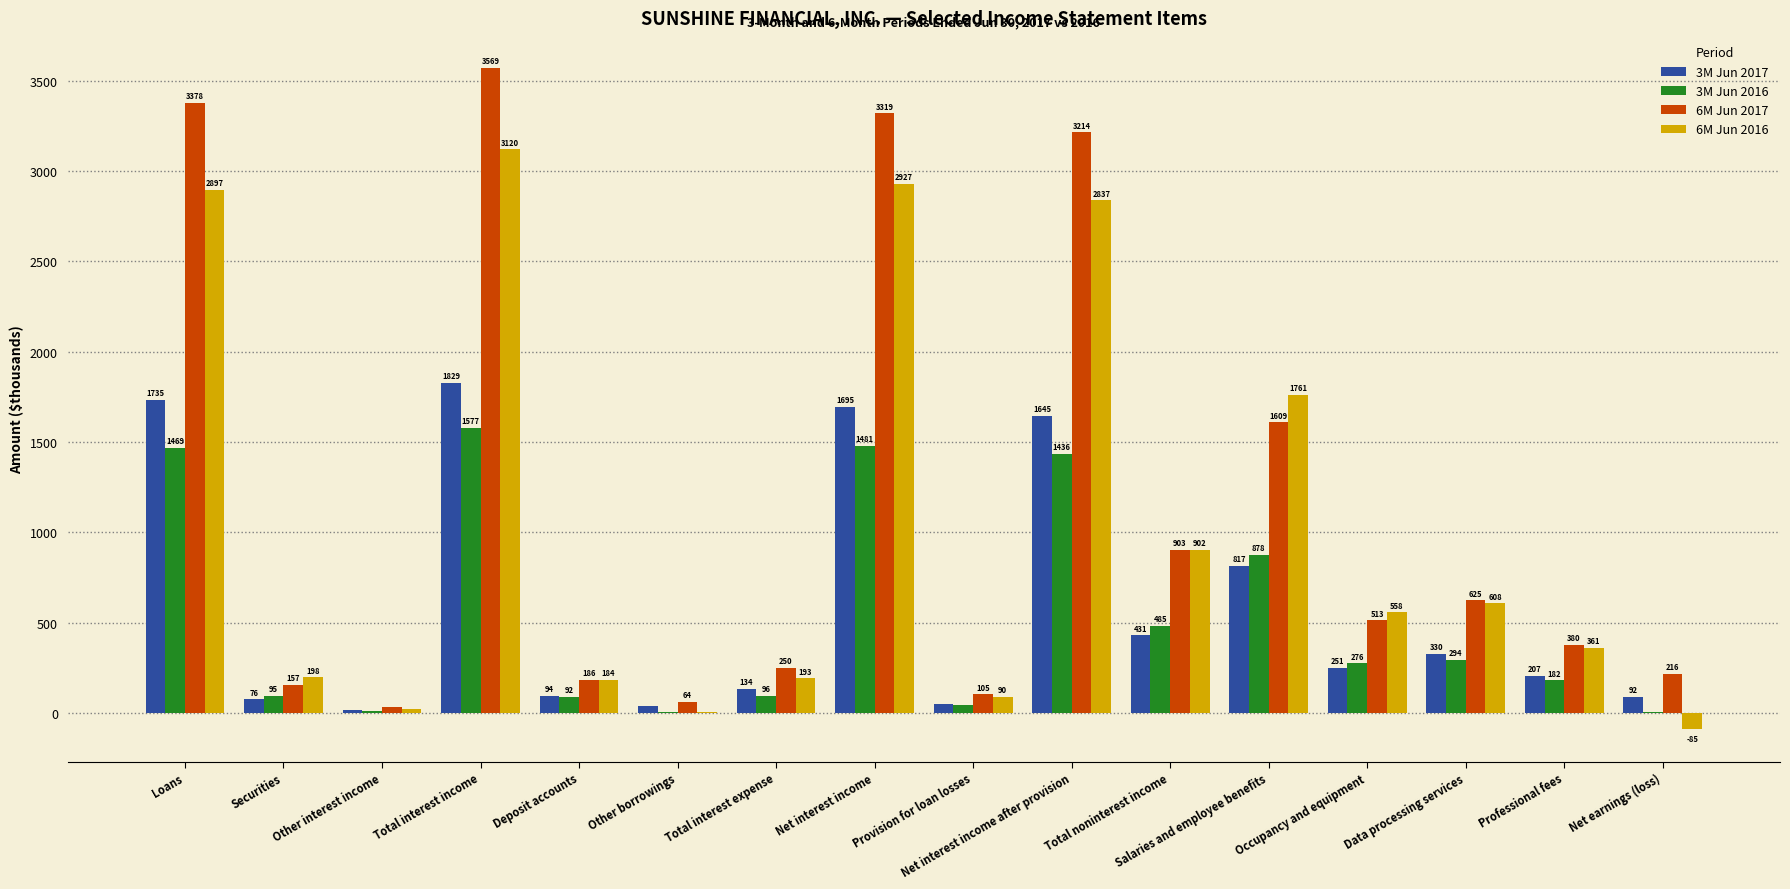

Where is 6M Jun 2016 nearest to the value 1517?

Salaries and employee benefits